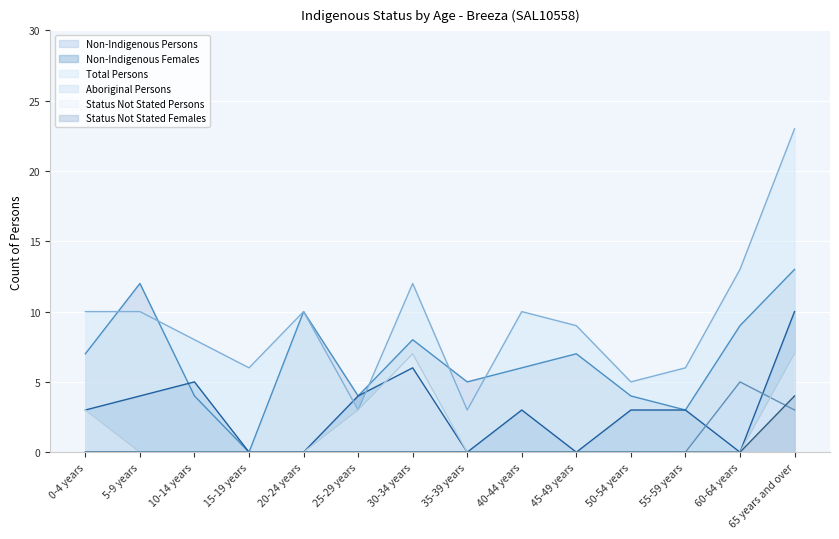

Is it true that Aboriginal Persons equals 8 at 60-64 years?

False